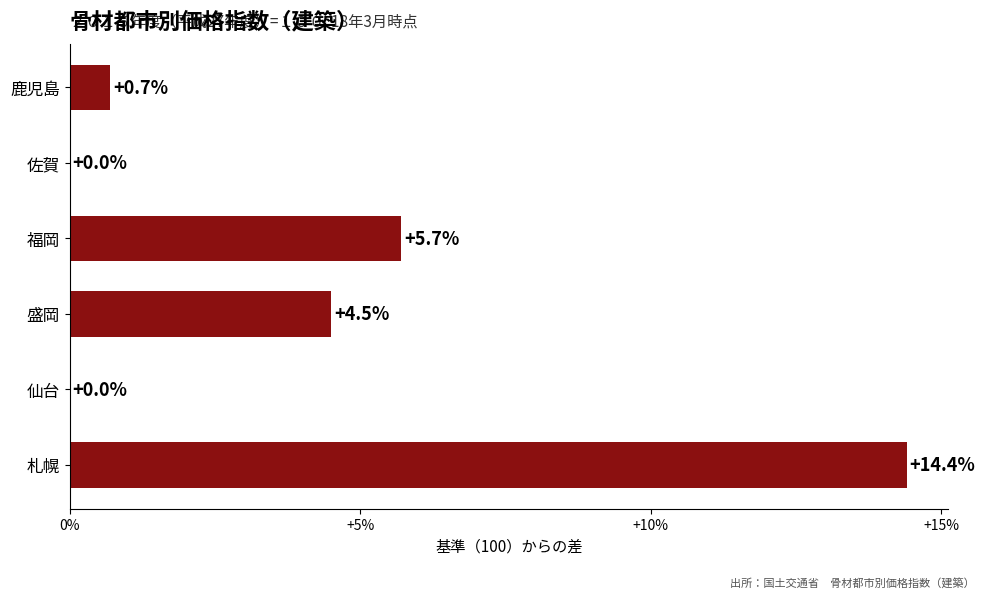

Which category has the highest value across all series?

札幌